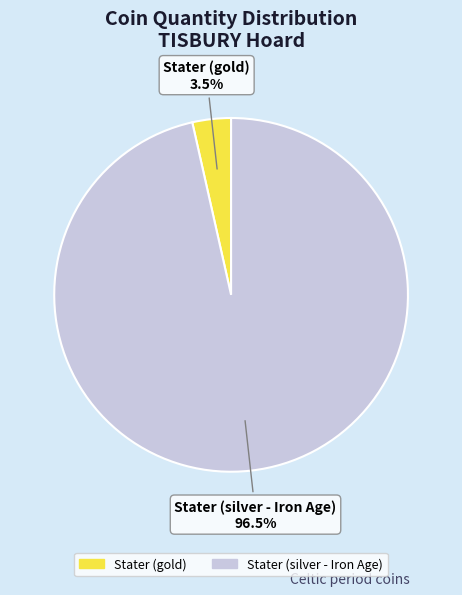

To the nearest percent, what is the average slice percentage?

50%